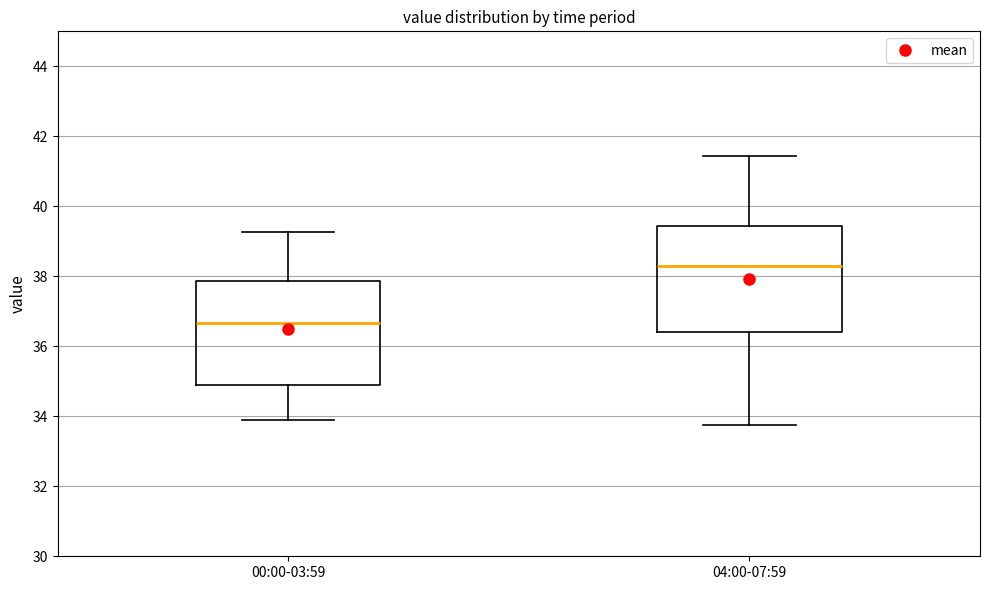

Reading left to right, transcribe this box plot: for each box, give where its median line is, the range the box spans, and where its two whiskers end, as read against the y-axis. The values are not printed on the chart, so give them approximately, as read against the axis.

00:00-03:59: median 36.6, box 34.8 to 37.8, whiskers 33.8 to 39.2
04:00-07:59: median 38.4, box 36.4 to 39.4, whiskers 33.8 to 41.4